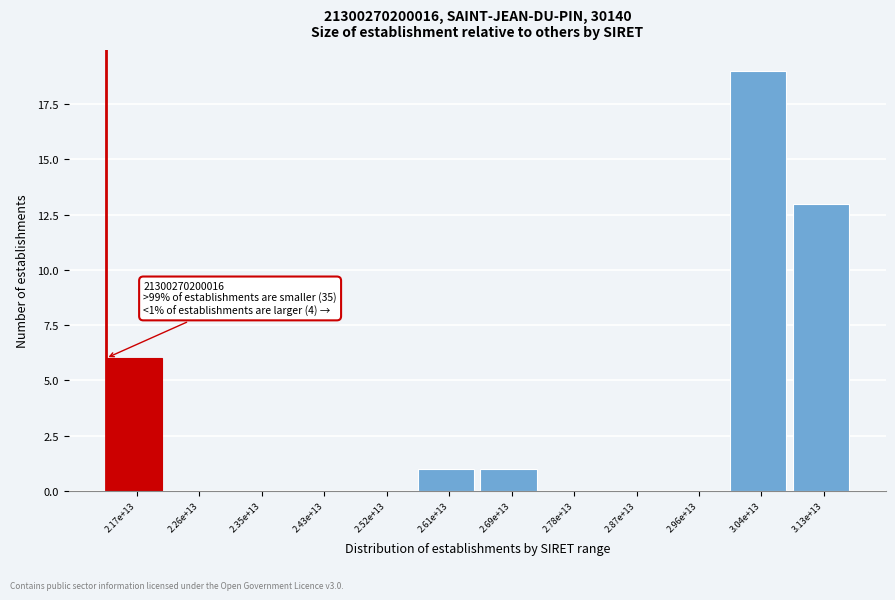

Reading left to right, extract all data points from this chart.

2.17e+13=6	2.26e+13=0	2.35e+13=0	2.43e+13=0	2.52e+13=0	2.61e+13=1	2.69e+13=1	2.78e+13=0	2.87e+13=0	2.96e+13=0	3.04e+13=19	3.13e+13=13